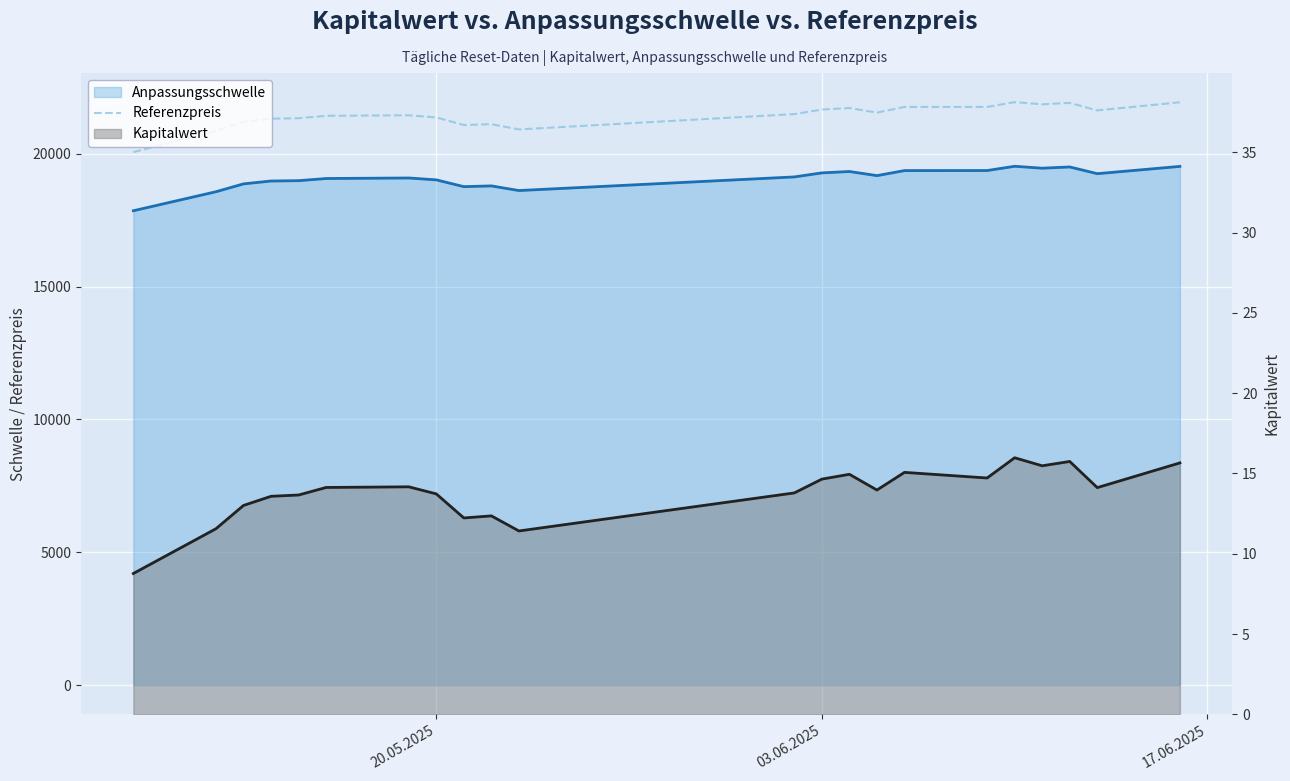

True or false: the data shows 30809.6 at 20.

False